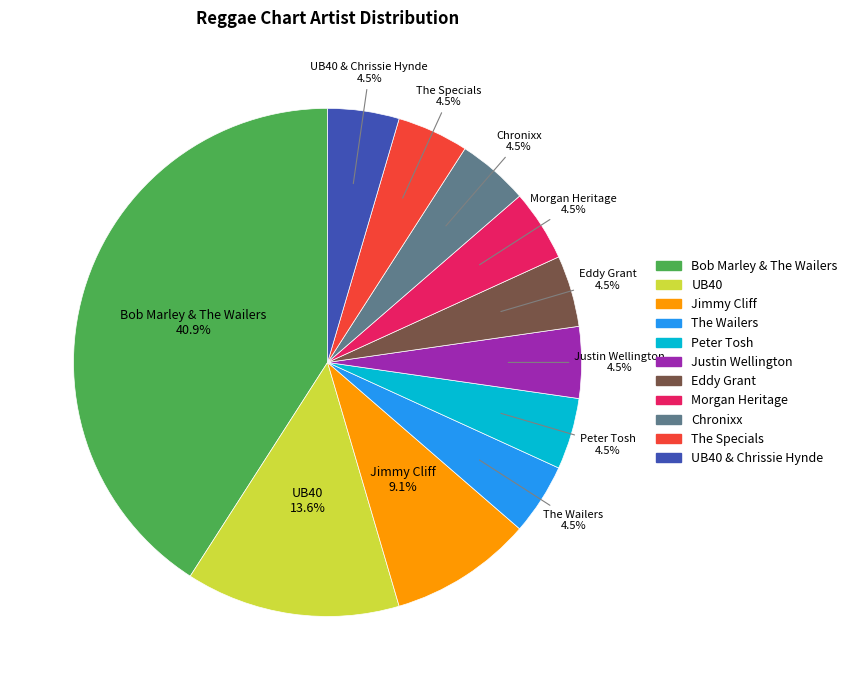

Approximately how many times larger is the value at UB40 & Chrissie Hynde compared to UB40?

0.3